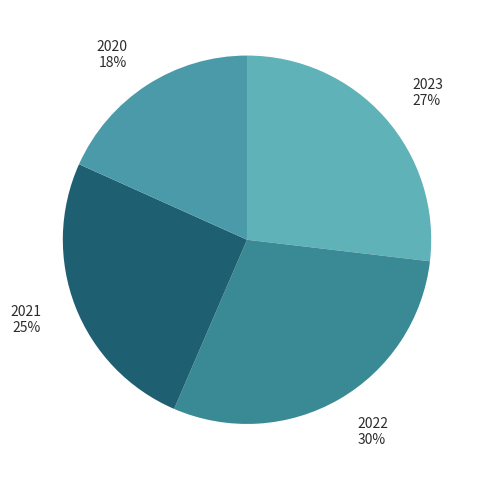

Count the number of slices in the pie.

4